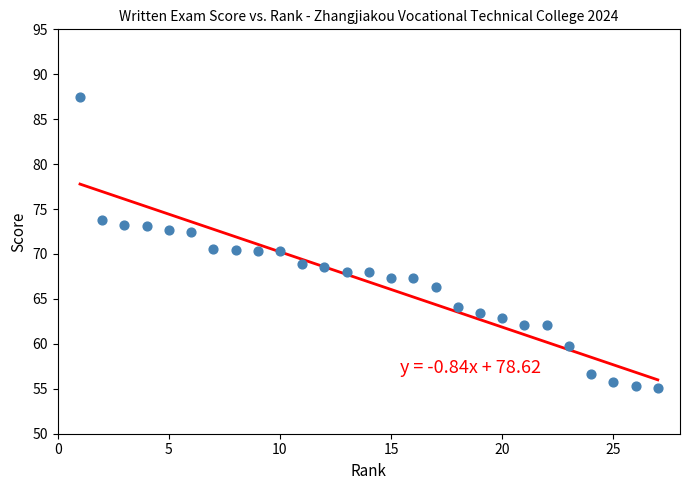

What is the range of X values (max minus min)?

26.0